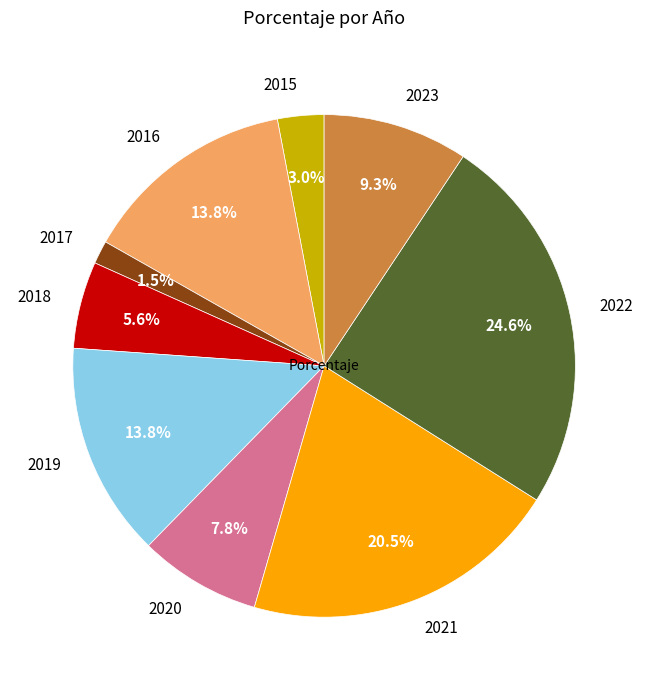

What percentage is the 2019 slice, to the nearest percent?

14%